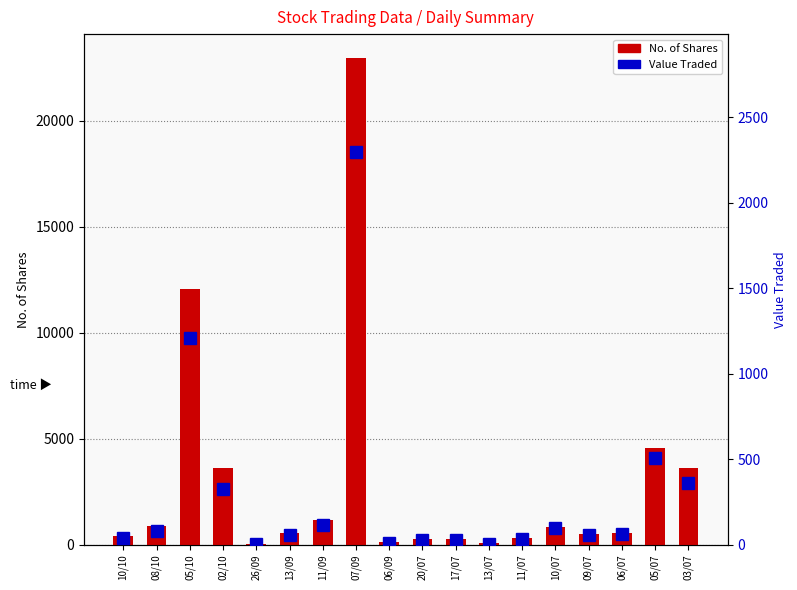

At which label does No. of Shares first exceed 561?

08/10